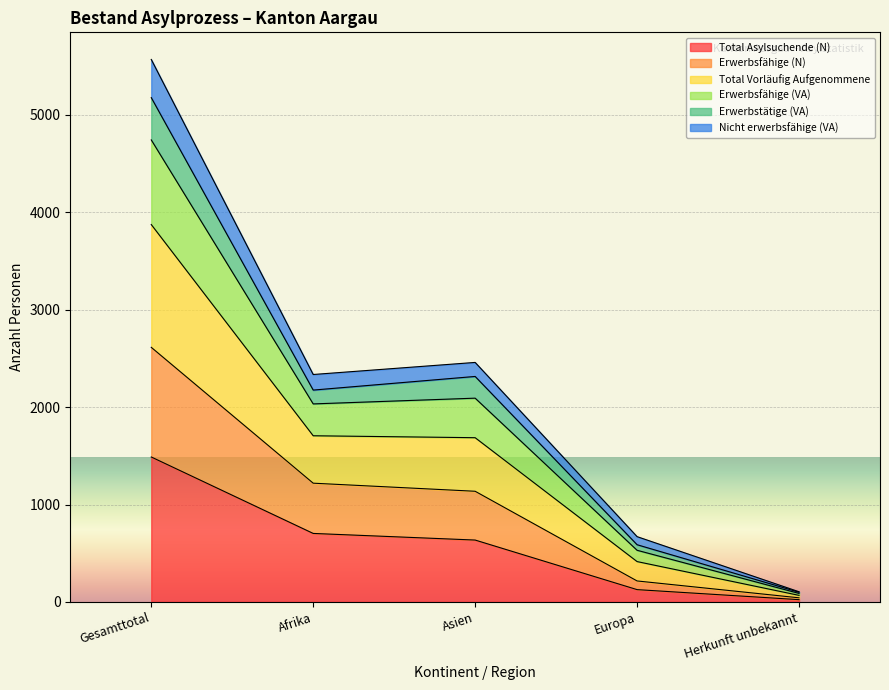

What is the smallest value displayed?

23